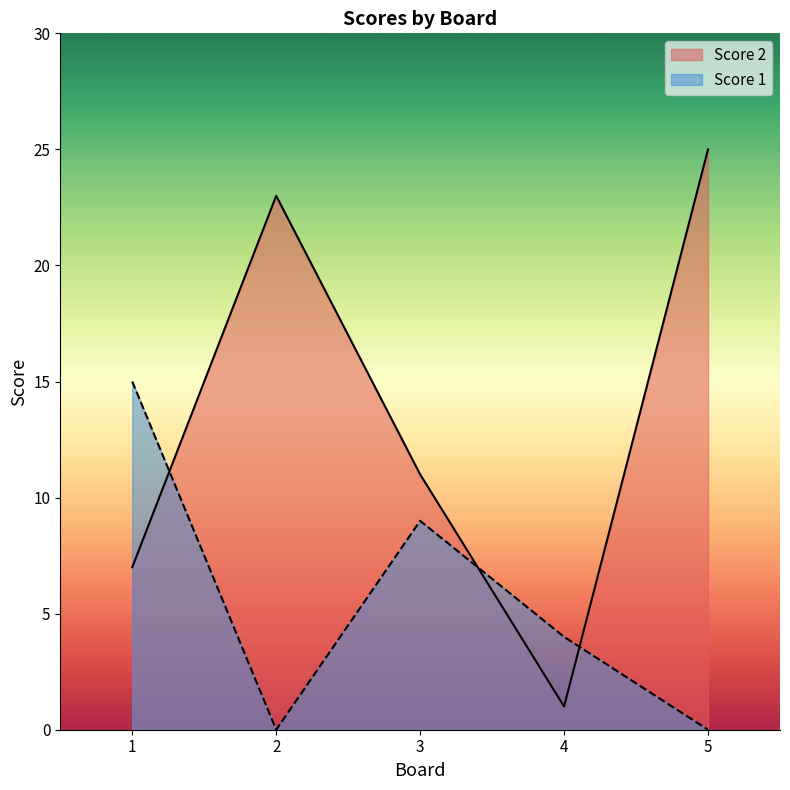

Where does the Score 1 series first go above 4?

1